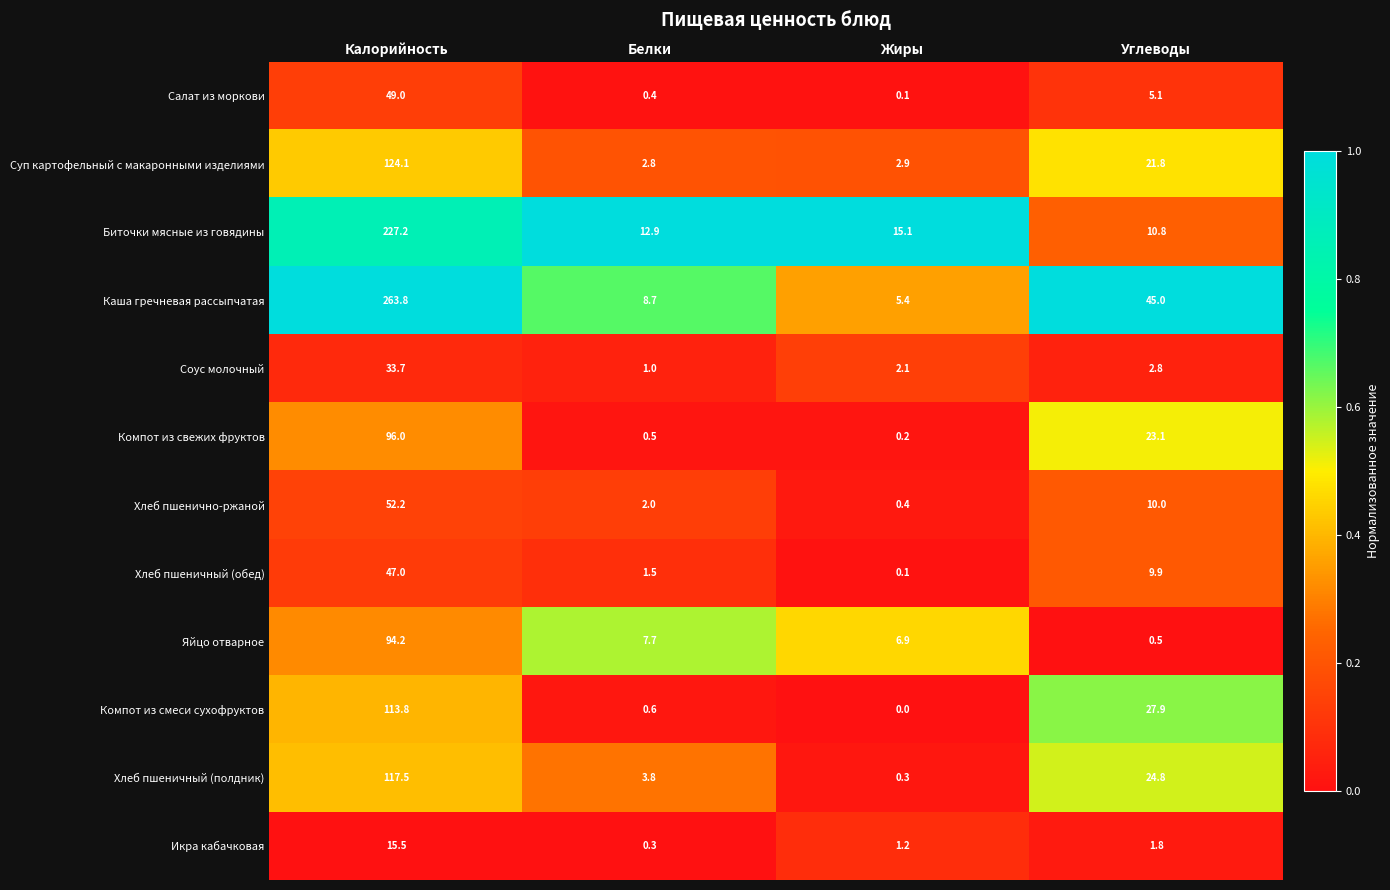

What is the sum of all Хлеб пшеничный (обед) values?

58.5